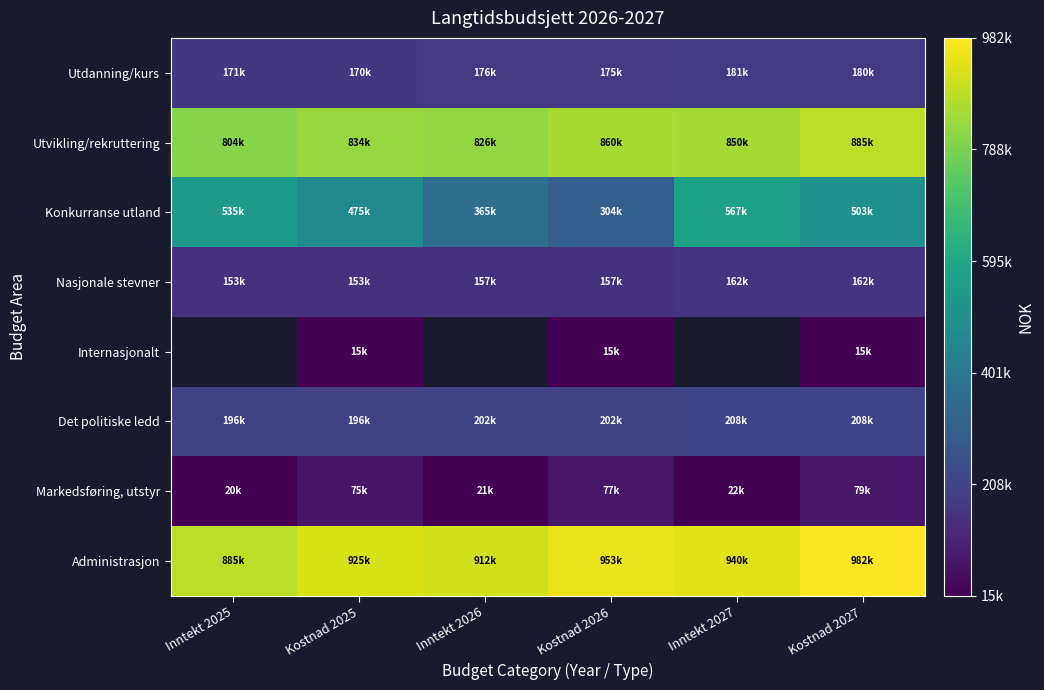

Between Kostnad 2025 and Kostnad 2026, which series saw the biggest shift?

Konkurranse utland